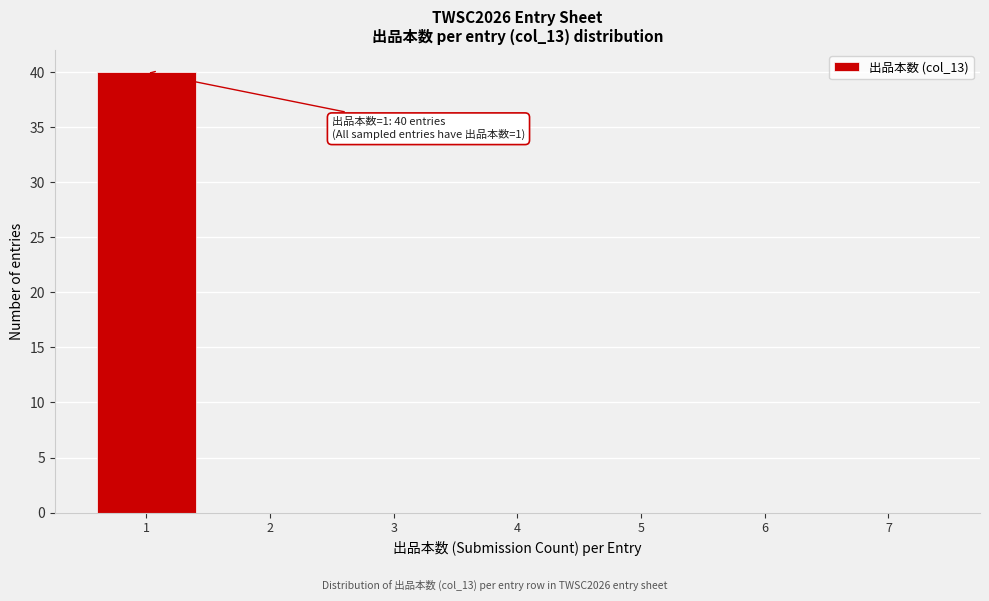

Over which range of the x-axis is the bar tallest?

0.5 to 1.5